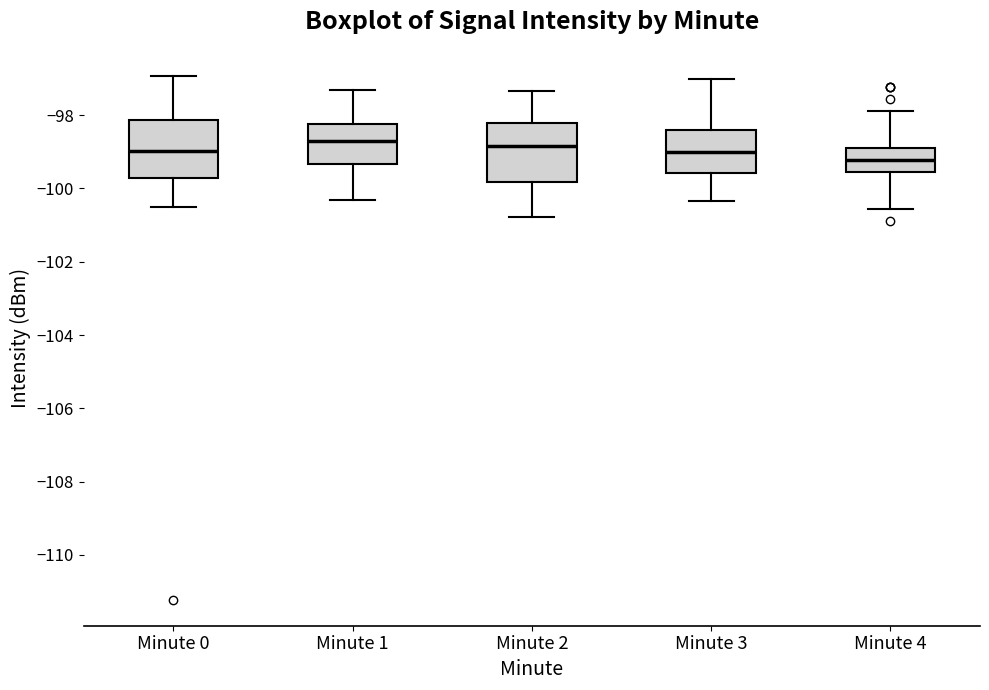

Reading left to right, read every box against the y-axis: the position of its median line, the range the box covers, and the ends of its whiskers. The values are not printed on the chart, so give them approximately, as read against the axis.

Minute 0: median -99.0, box -99.8 to -98.2, whiskers -100.4 to -97.0
Minute 1: median -98.8, box -99.4 to -98.2, whiskers -100.4 to -97.4
Minute 2: median -98.8, box -99.8 to -98.2, whiskers -100.8 to -97.4
Minute 3: median -99.0, box -99.6 to -98.4, whiskers -100.4 to -97.0
Minute 4: median -99.2, box -99.6 to -98.8, whiskers -100.6 to -97.8